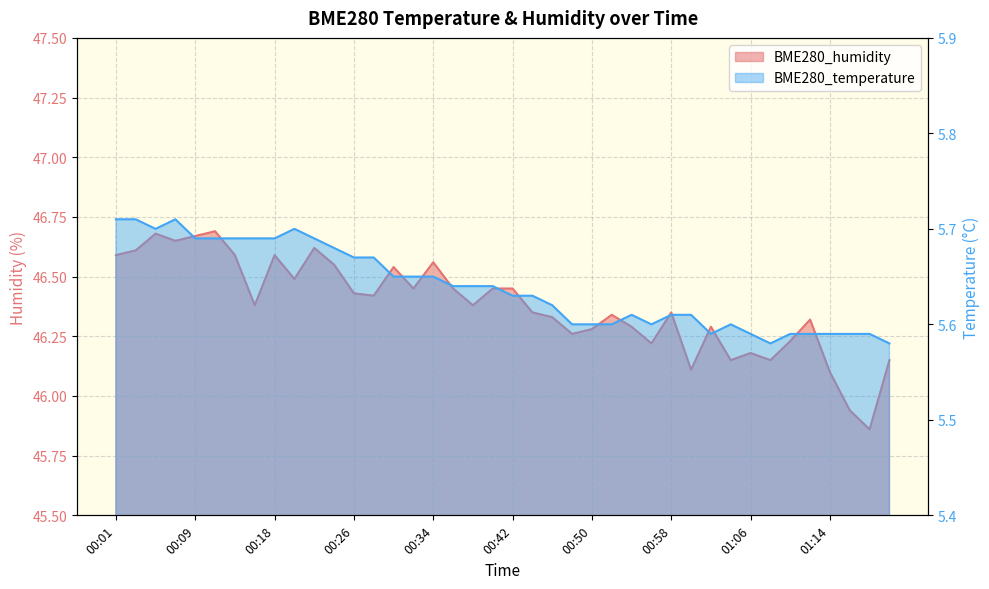

What is the approximate value of BME280_temperature at 00:28?

5.7